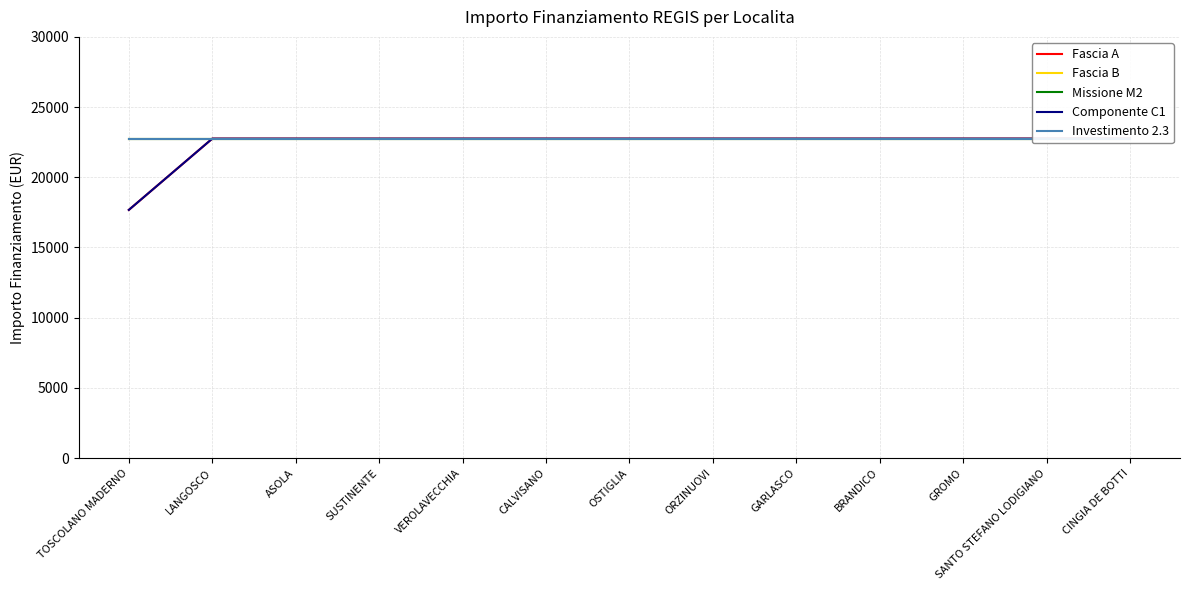

Which series has the largest range (max minus min)?

Fascia A